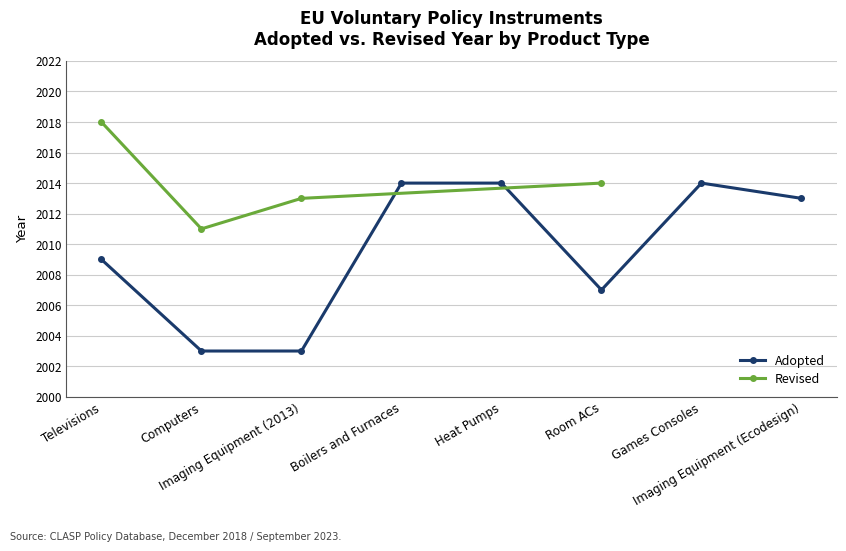

Approximately how many times larger is the value at Heat Pumps compared to Televisions?

1.0